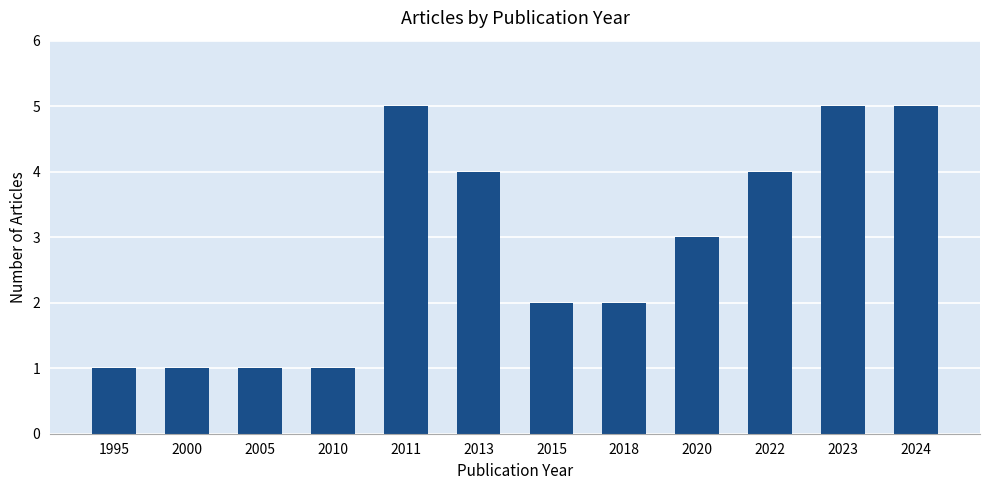

What is the average value?

3